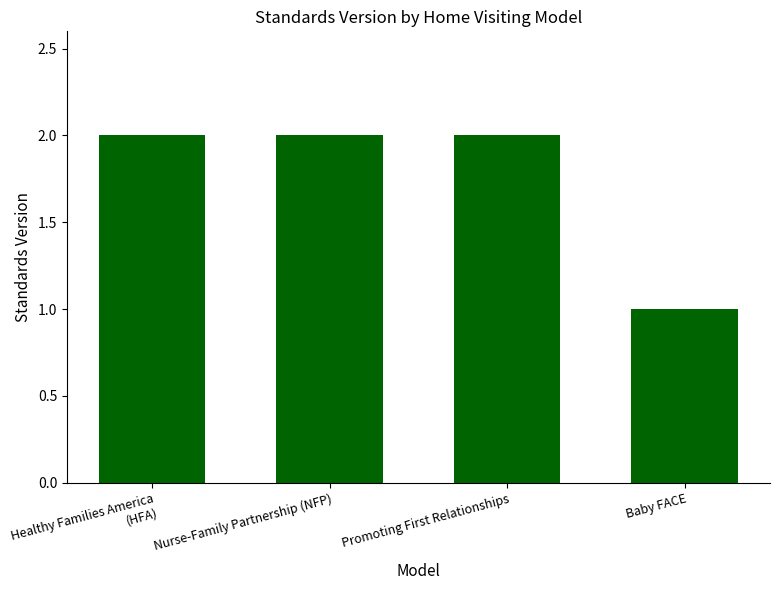

Reading right to left, transcribe all the data shown in this chart.

1	2	2	2